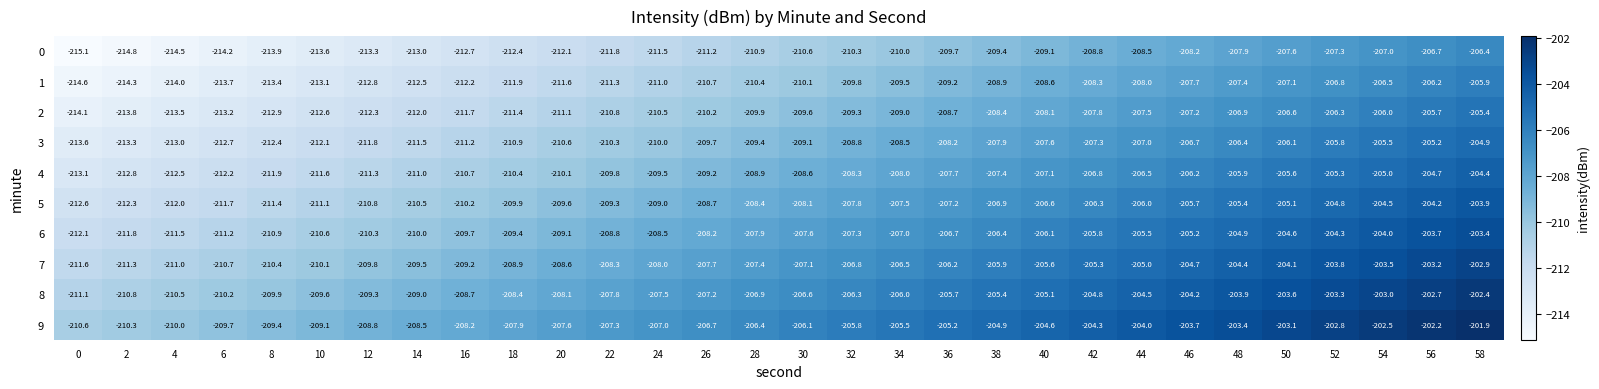

What is the difference between the highest and lowest values at 50?

4.5